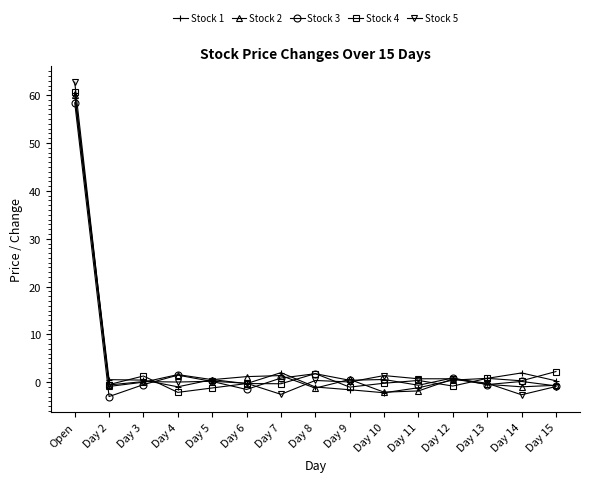

Does the chart have visible grid lines?

No